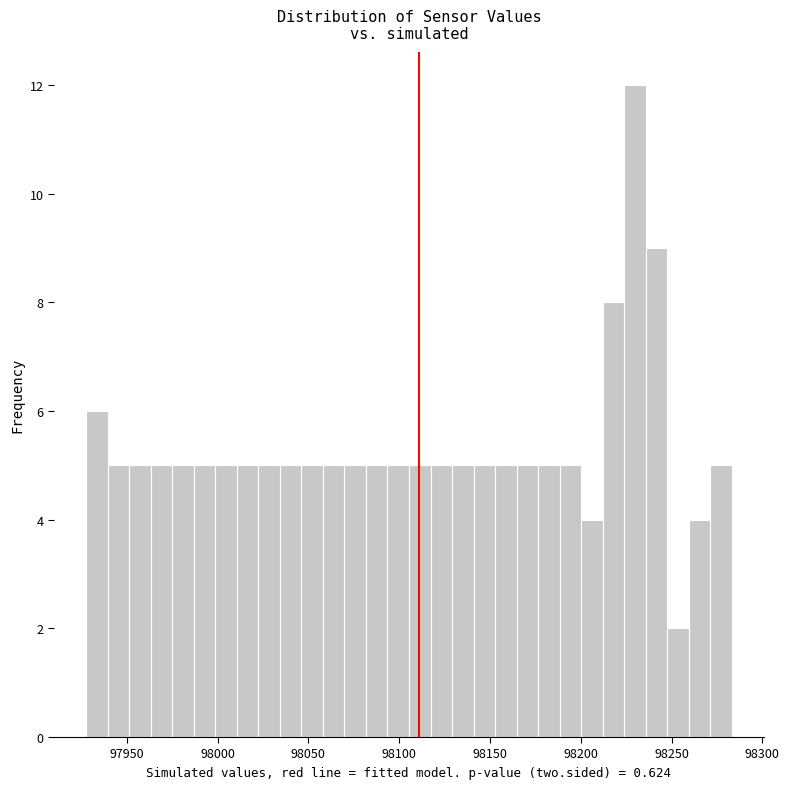

Around what value on the x-axis is the tallest bar? Give the approximate position of its centre, as read against the axis.

98230